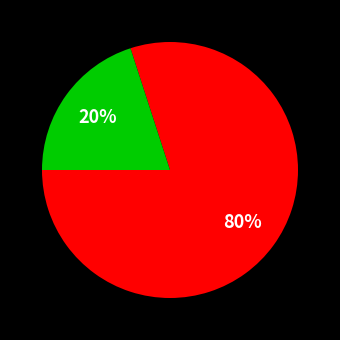

To the nearest percent, what is the average slice percentage?

50%